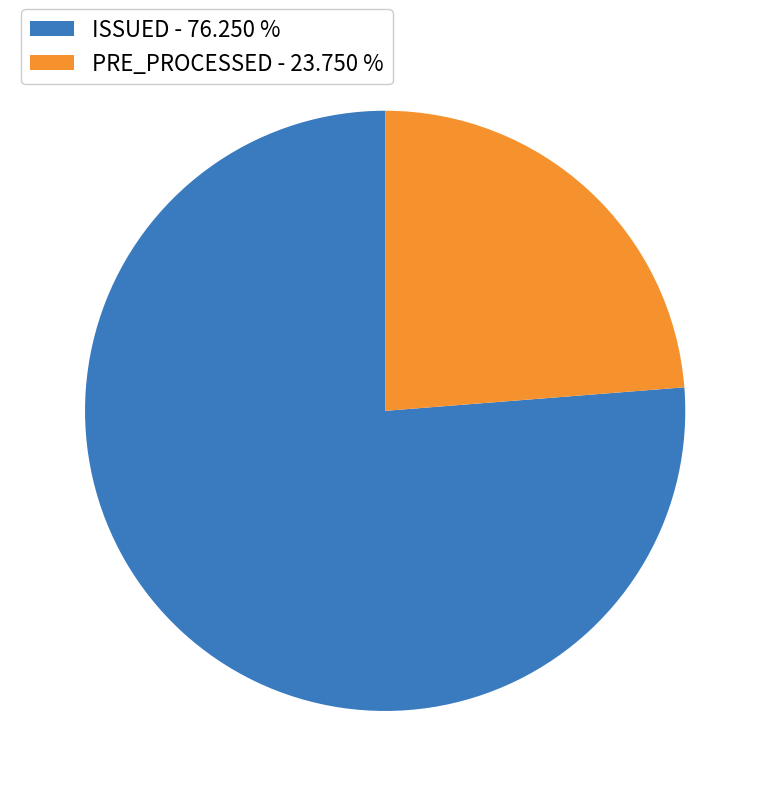

Combined, do PRE_PROCESSED and ISSUED account for over 50%?

Yes